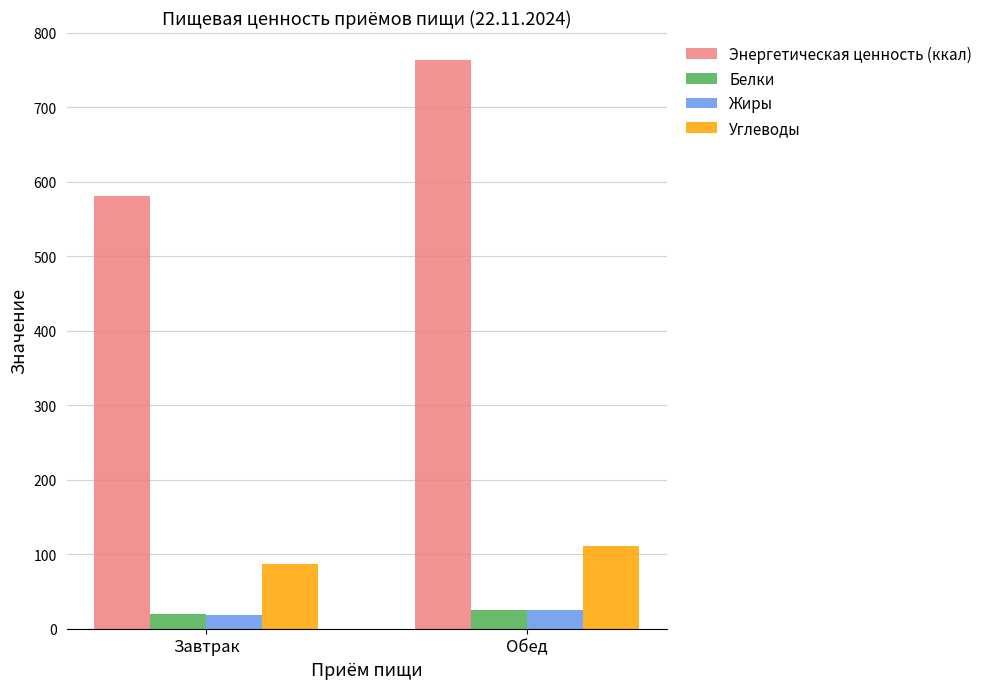

What is the minimum value for Жиры?

18.1